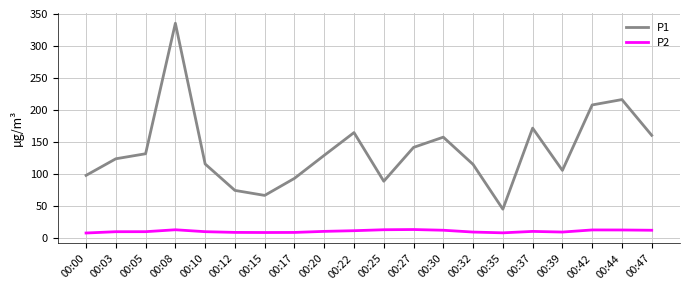

List the series in order of their peak value, highest first.

P1, P2